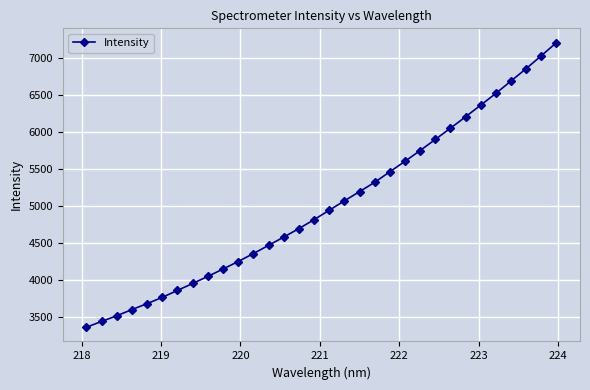

How many data points does each series have?

32